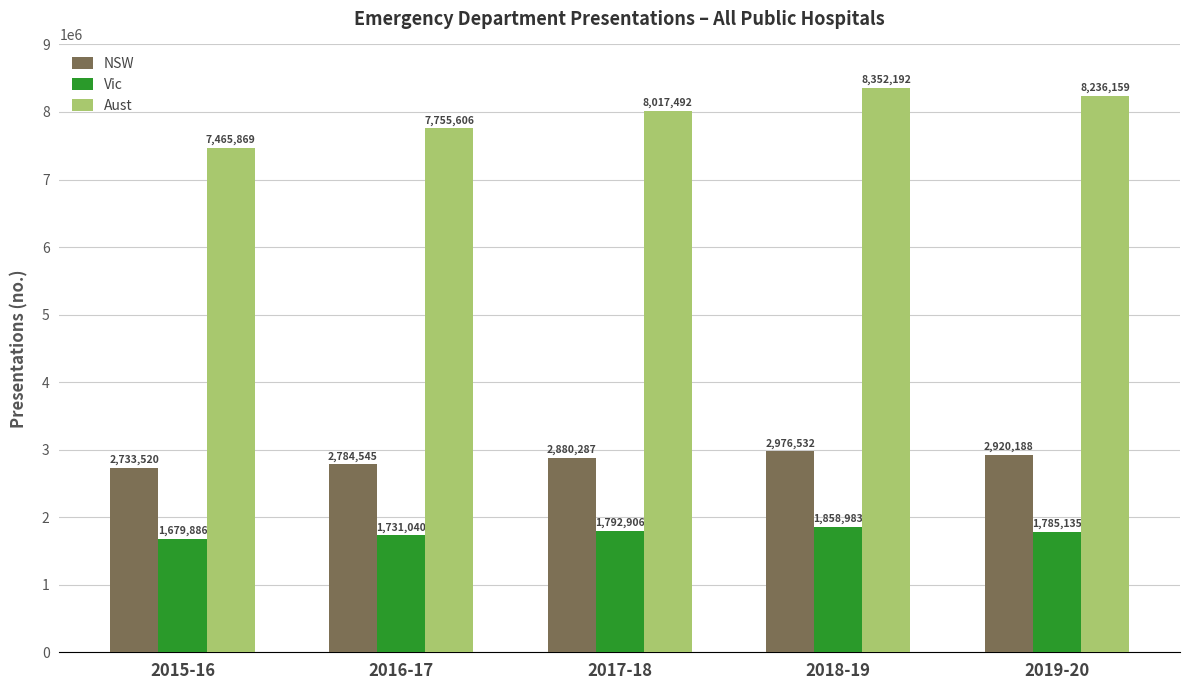

Read the NSW value at 2018-19.

2976532